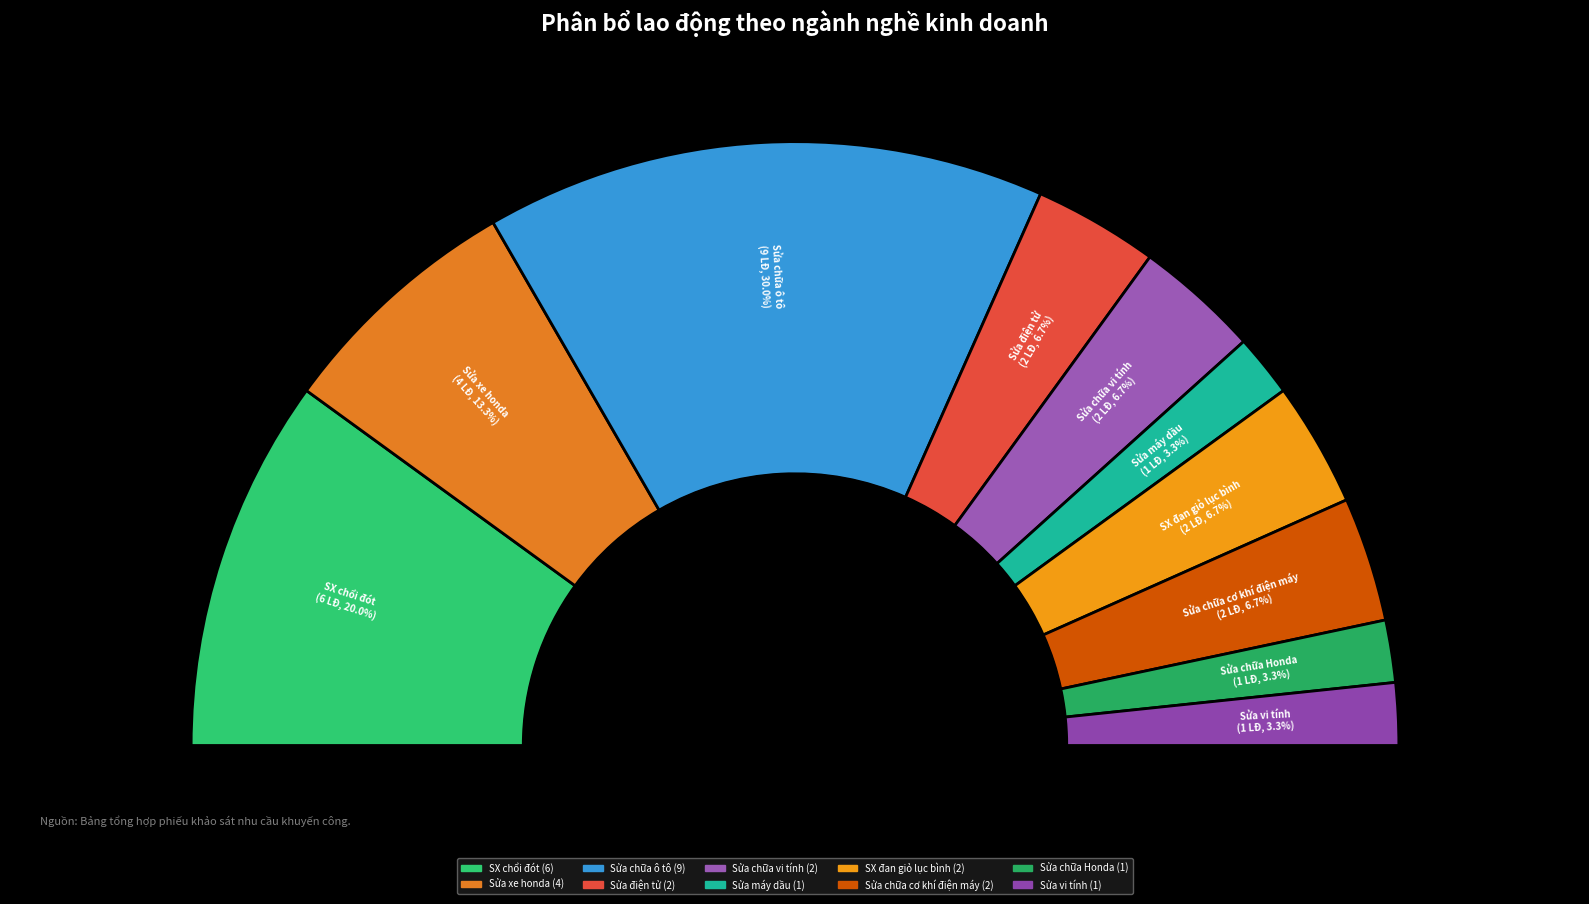

Does SX chổi đót represent more than half of the total?

No